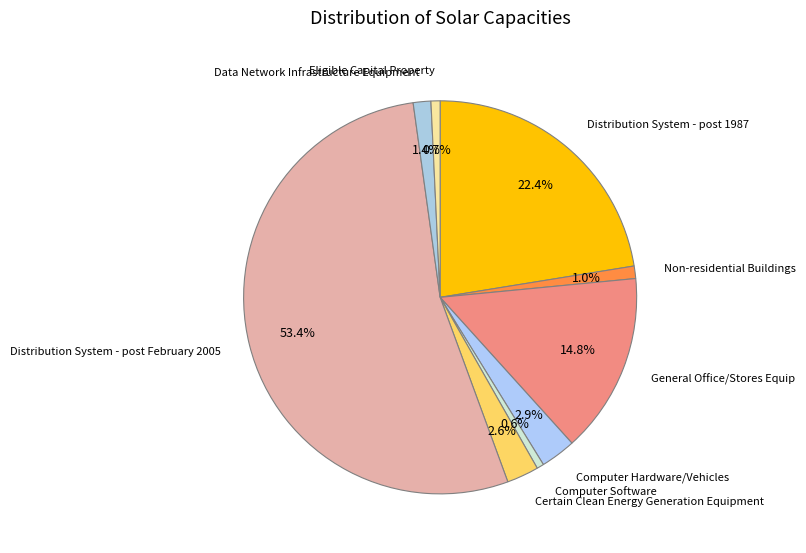

Which category has the biggest portion of the pie?

Distribution System - post February 2005